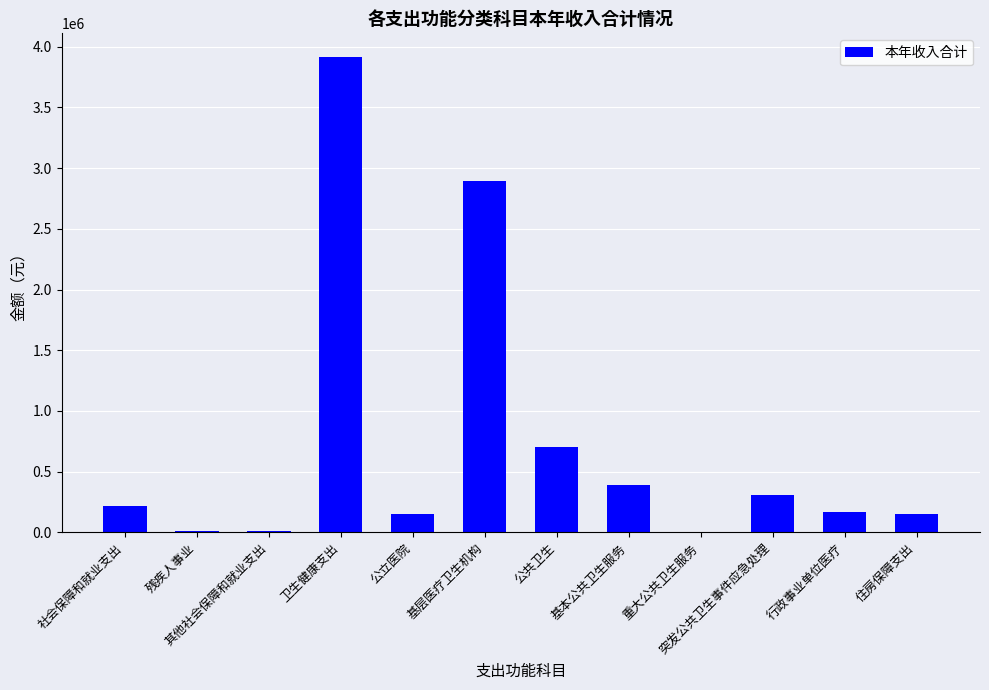

What is the change in value from 重大公共卫生服务 to 住房保障支出?

+151598.0